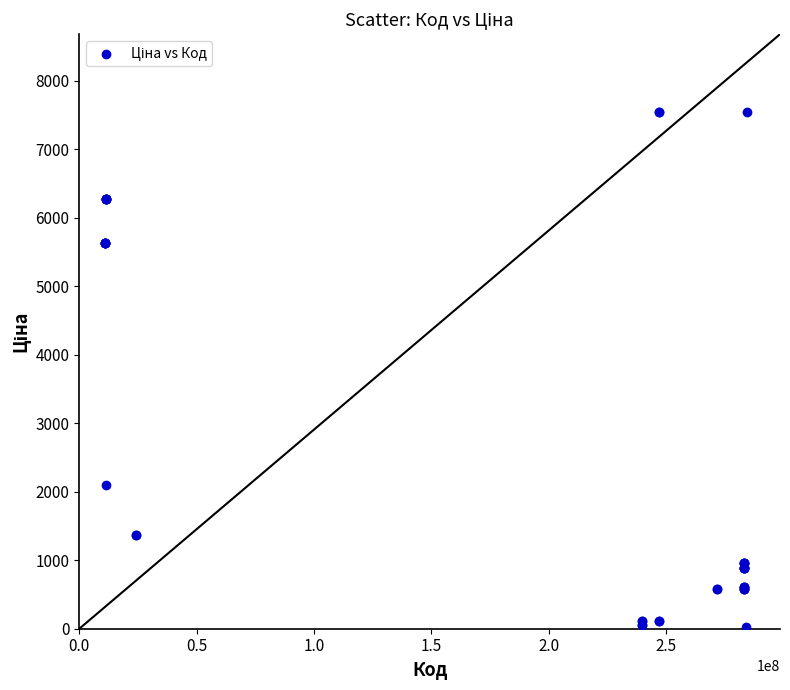

What Y value in the scatter plot is closest to 3788?

2094.3